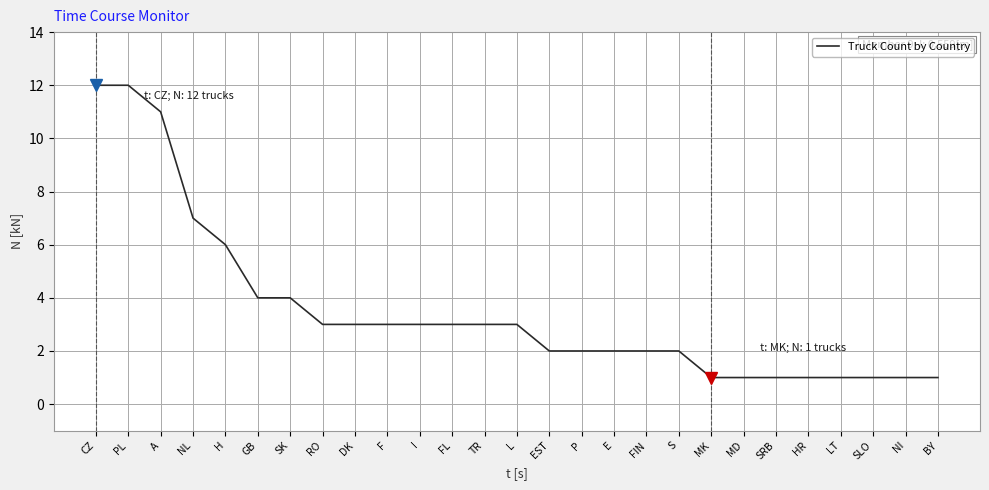

What is the difference between the maximum and minimum values?

11